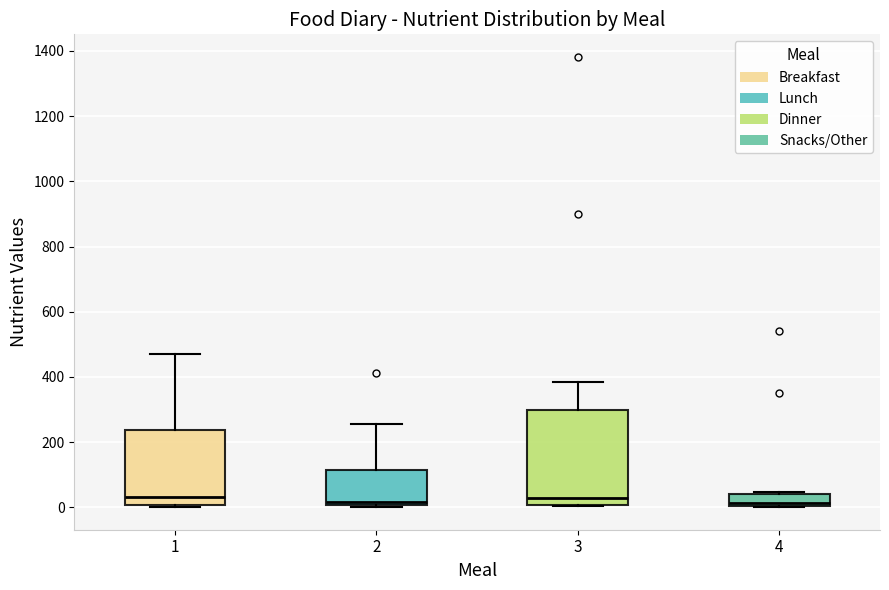

Reading left to right, read every box against the y-axis: the position of its median line, the range the box covers, and the ends of its whiskers. The values are not printed on the chart, so give them approximately, as read against the axis.

1: median 40, box 0 to 240, whiskers 0 (just below the box's lower edge) to 460
2: median 20, box 0 to 120, whiskers 0 (just below the box's lower edge) to 260
3: median 20, box 0 to 300, whiskers 0 to 380
4: median 20, box 0 to 40, whiskers 0 to 40 (just above the box's upper edge)